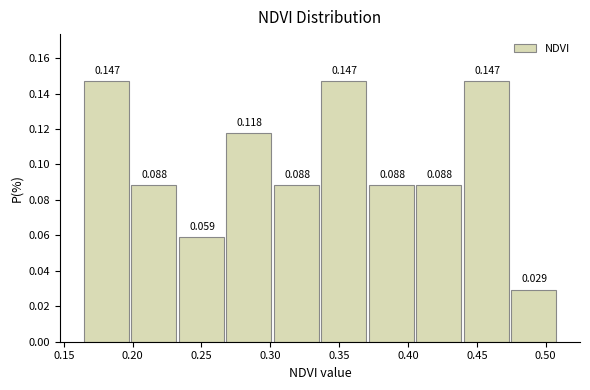

What is the height of the bar covering 0.235 to 0.270 on the x-axis? The bar edges are not printed on the chart, so give them approximately, as read against the axis.

0.059